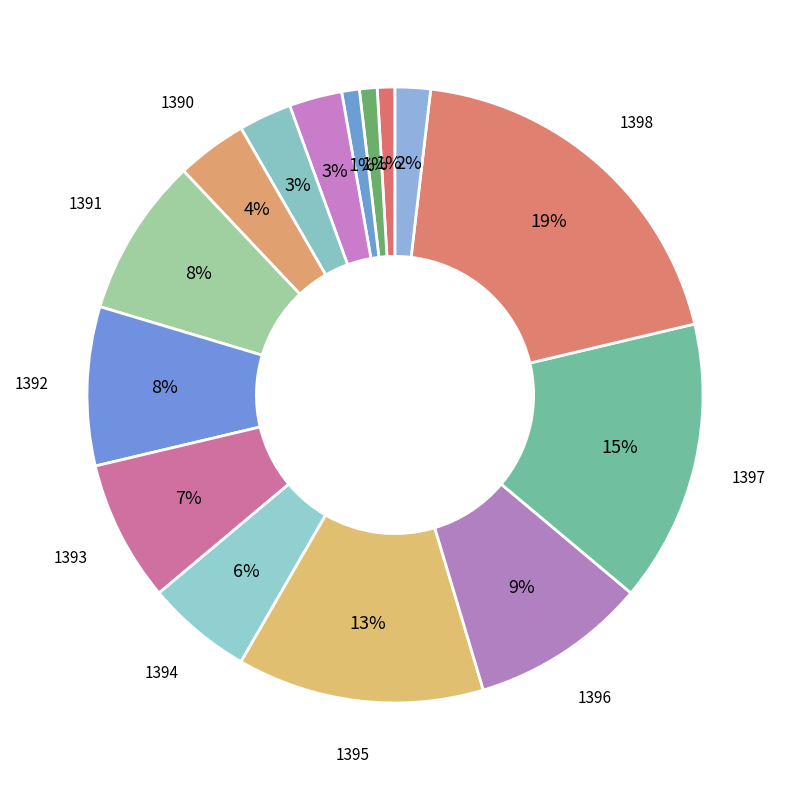

Count the number of slices in the pie.

15